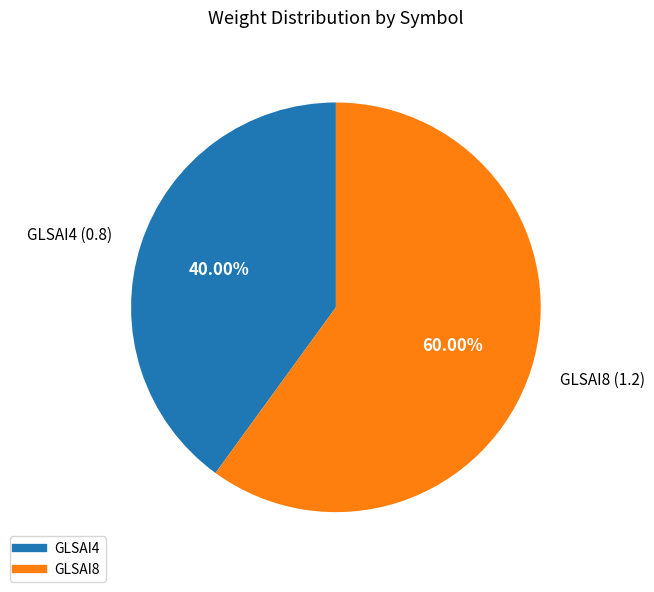

Which has a higher value, GLSAI4 or GLSAI8?

GLSAI8